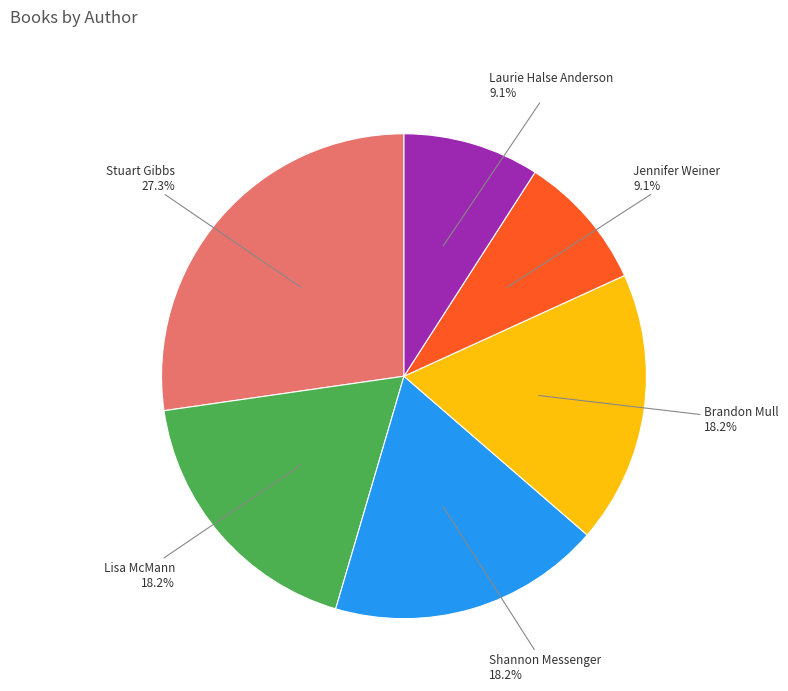

What is the largest slice in the pie chart?

Stuart Gibbs